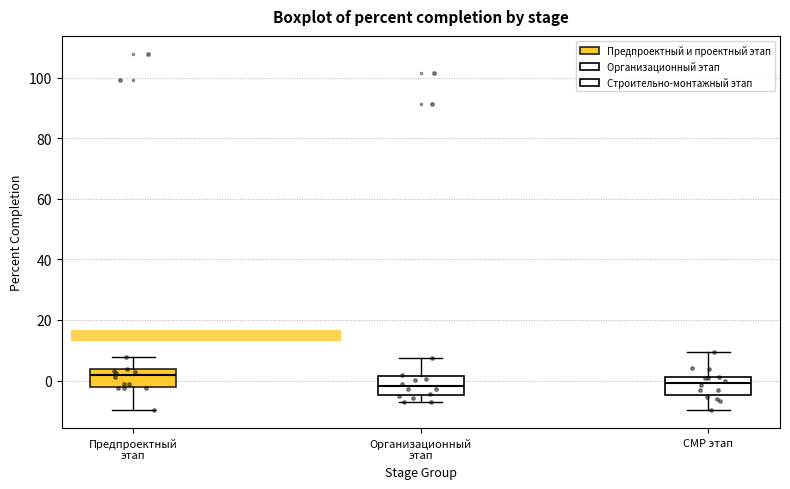

Reading left to right, read every box against the y-axis: the position of its median line, the range the box covers, and the ends of its whiskers. The values are not printed on the chart, so give them approximately, as read against the axis.

Предпроектный этап: median 2, box -2 to 4, whiskers -10 to 8
Организационный этап: median -2, box -4 to 2, whiskers -8 to 8
СМР этап: median 0, box -4 to 2, whiskers -10 to 10